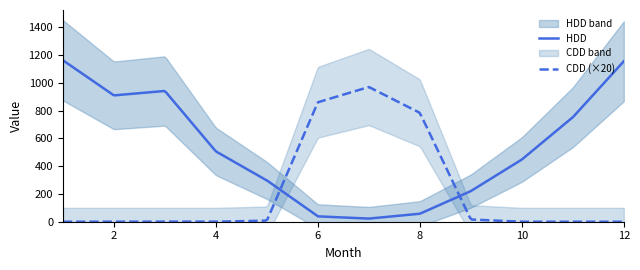

How many data points in HDD are less than 506?

6